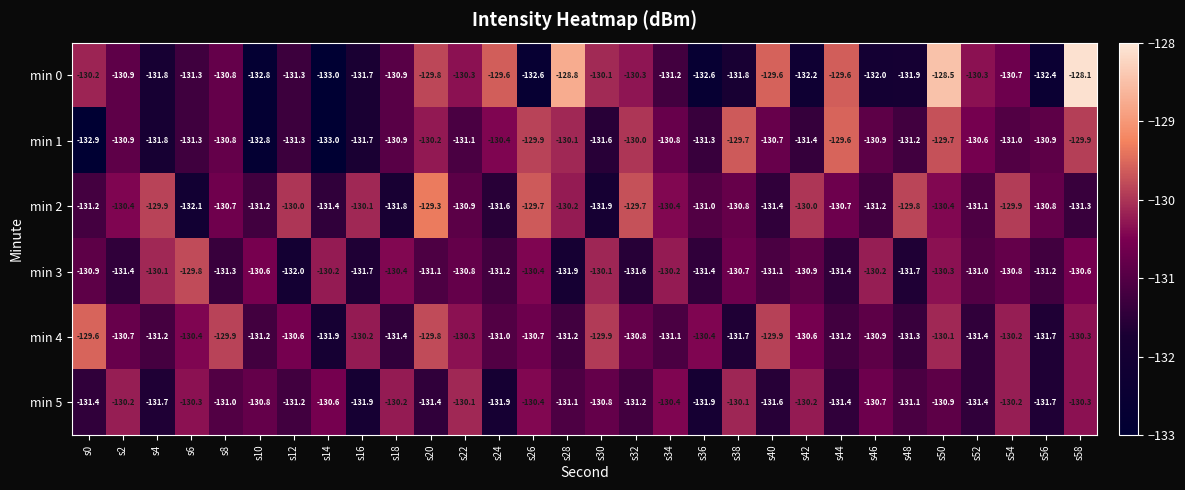

What is the difference between the maximum and second lowest values in the min 5 series?

1.8